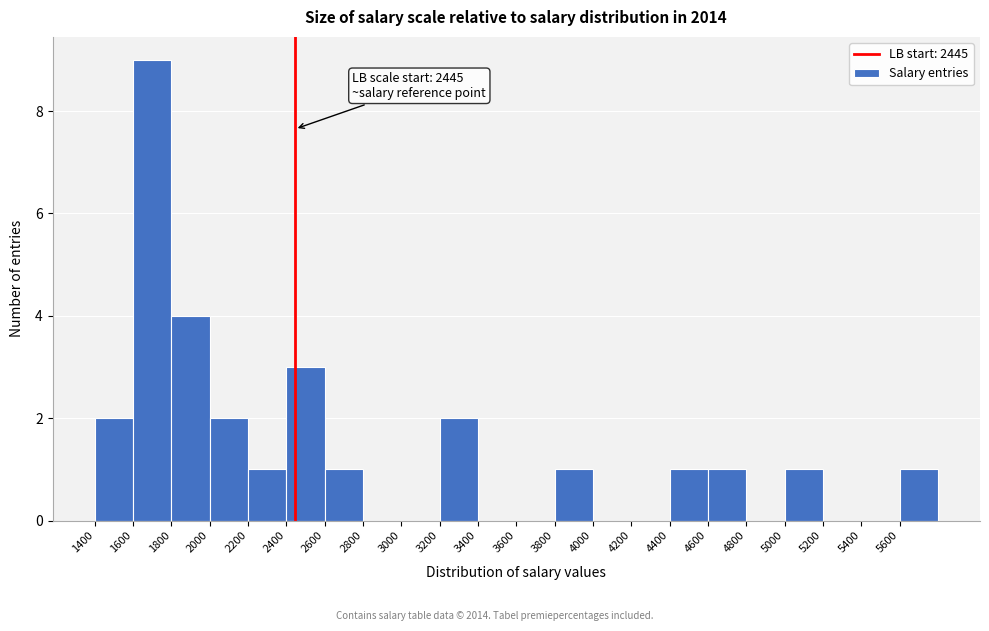

Which range on the x-axis has the tallest bar?

1600 to 1800